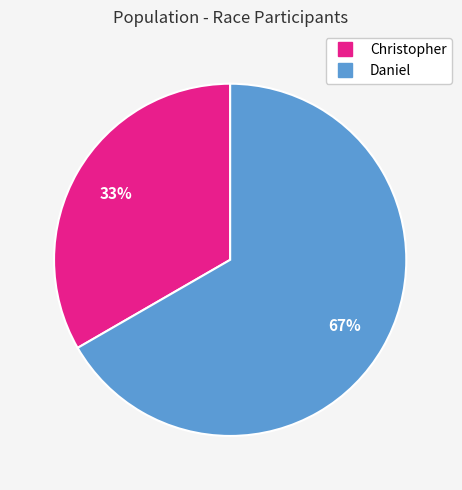

To the nearest percent, what is the average slice percentage?

50%